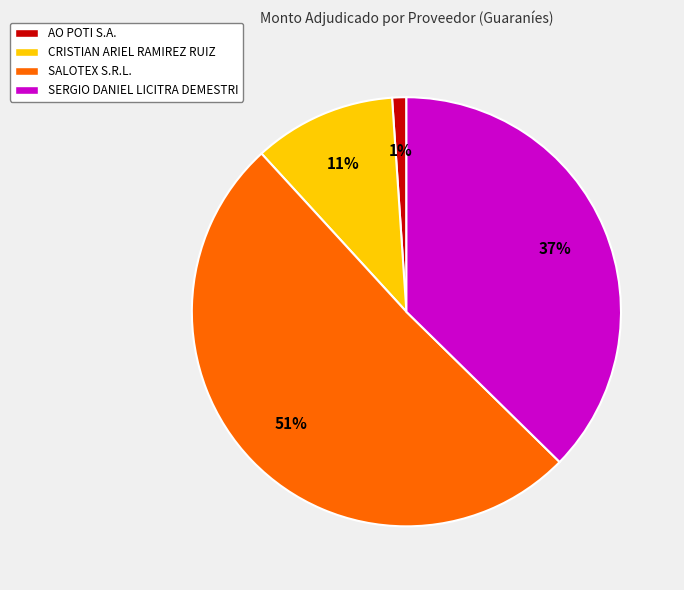

Which category has the biggest portion of the pie?

SALOTEX S.R.L.